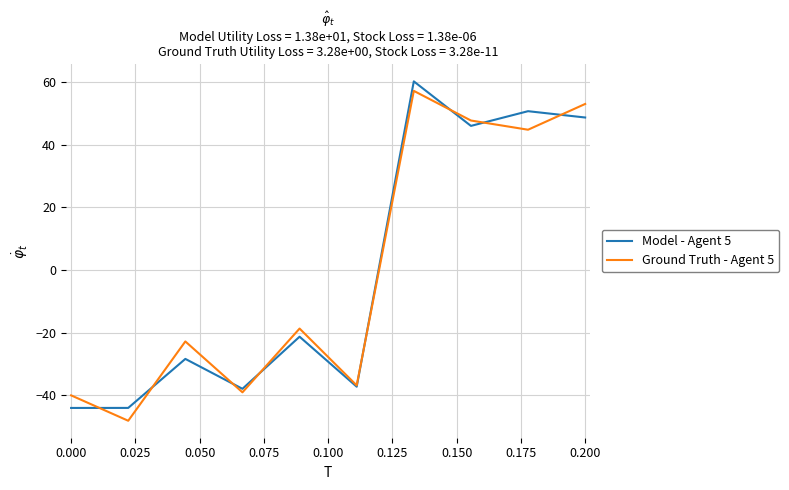

What is the maximum value for Model - Agent 5?

60.3